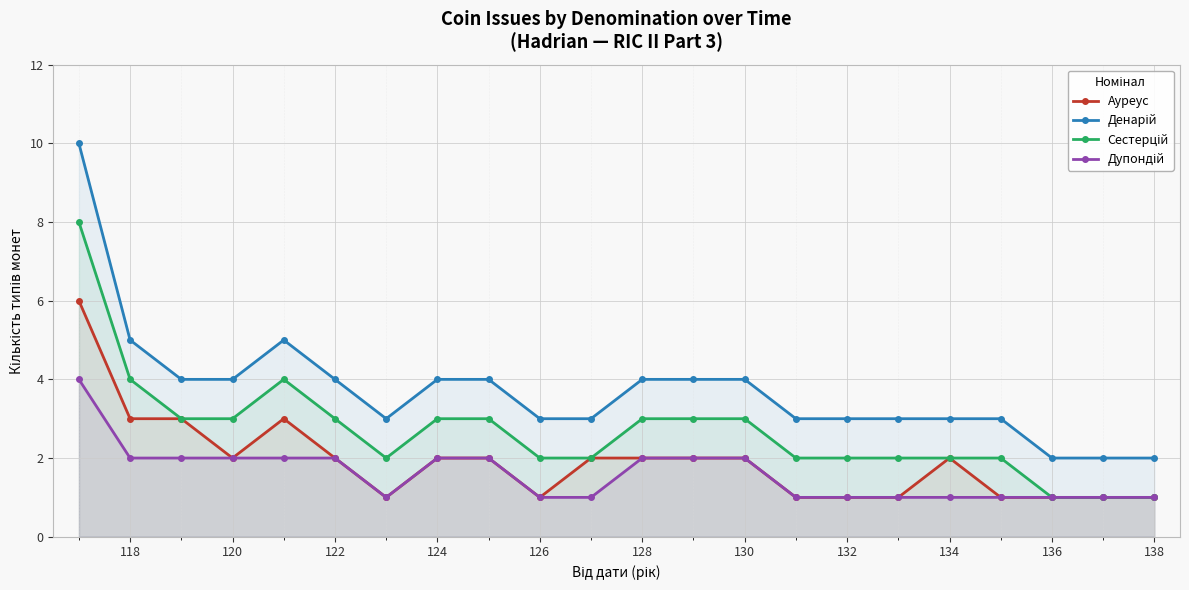

What is the total value across all series at 134?

8